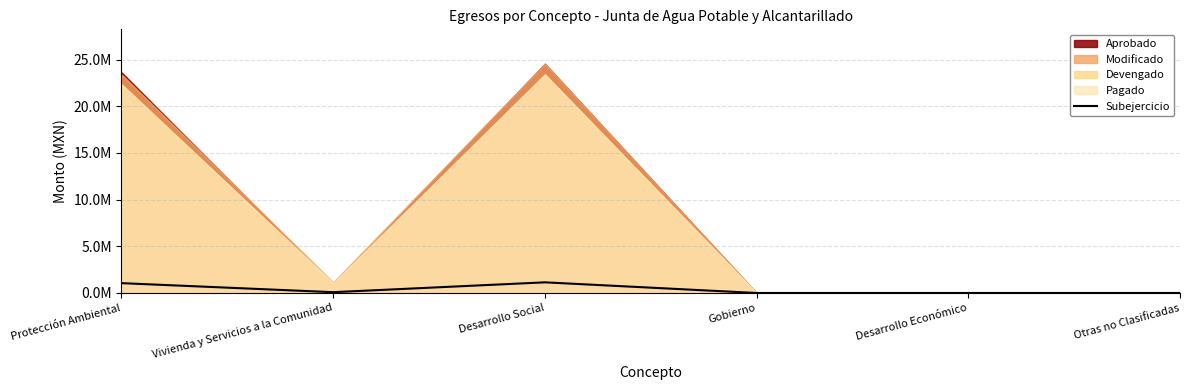

At which category does the data reach its first local peak?

Desarrollo Social